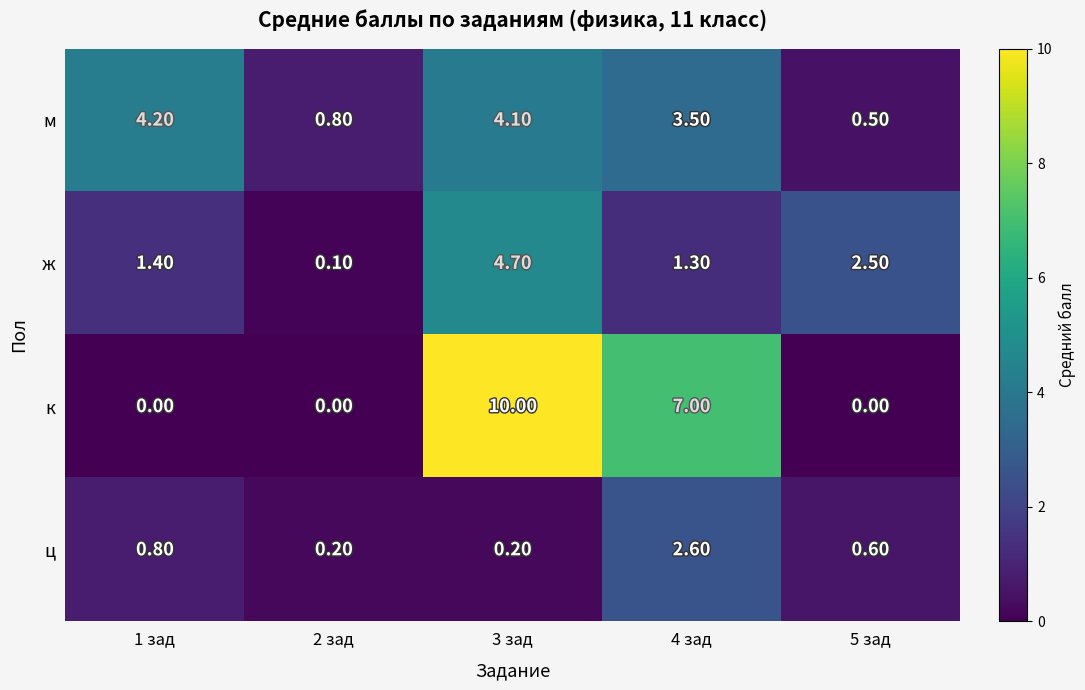

List the series in order of their overall mean, lowest first.

ц, ж, м, к